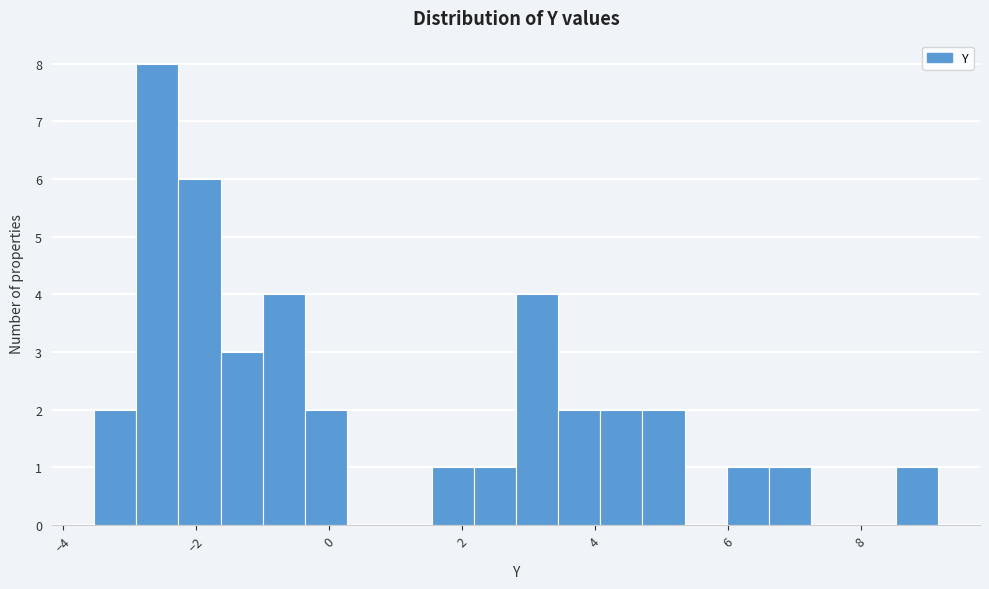

Read against the x-axis, roughly where is the centre of the tallest bar?

-2.6